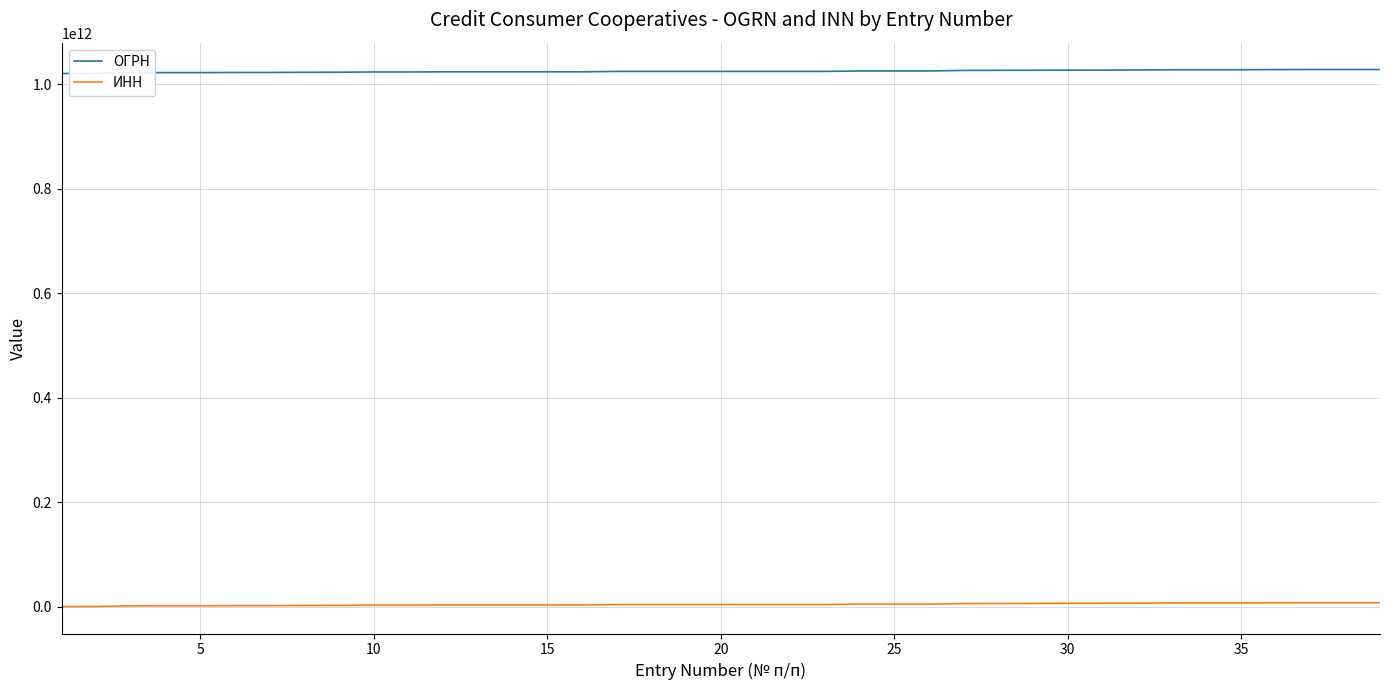

Which series has the largest total across all categories?

ОГРН